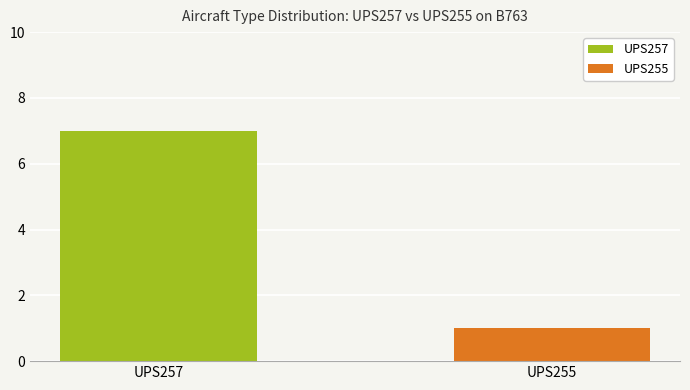

What is the value of the 2nd bar from the left?

1